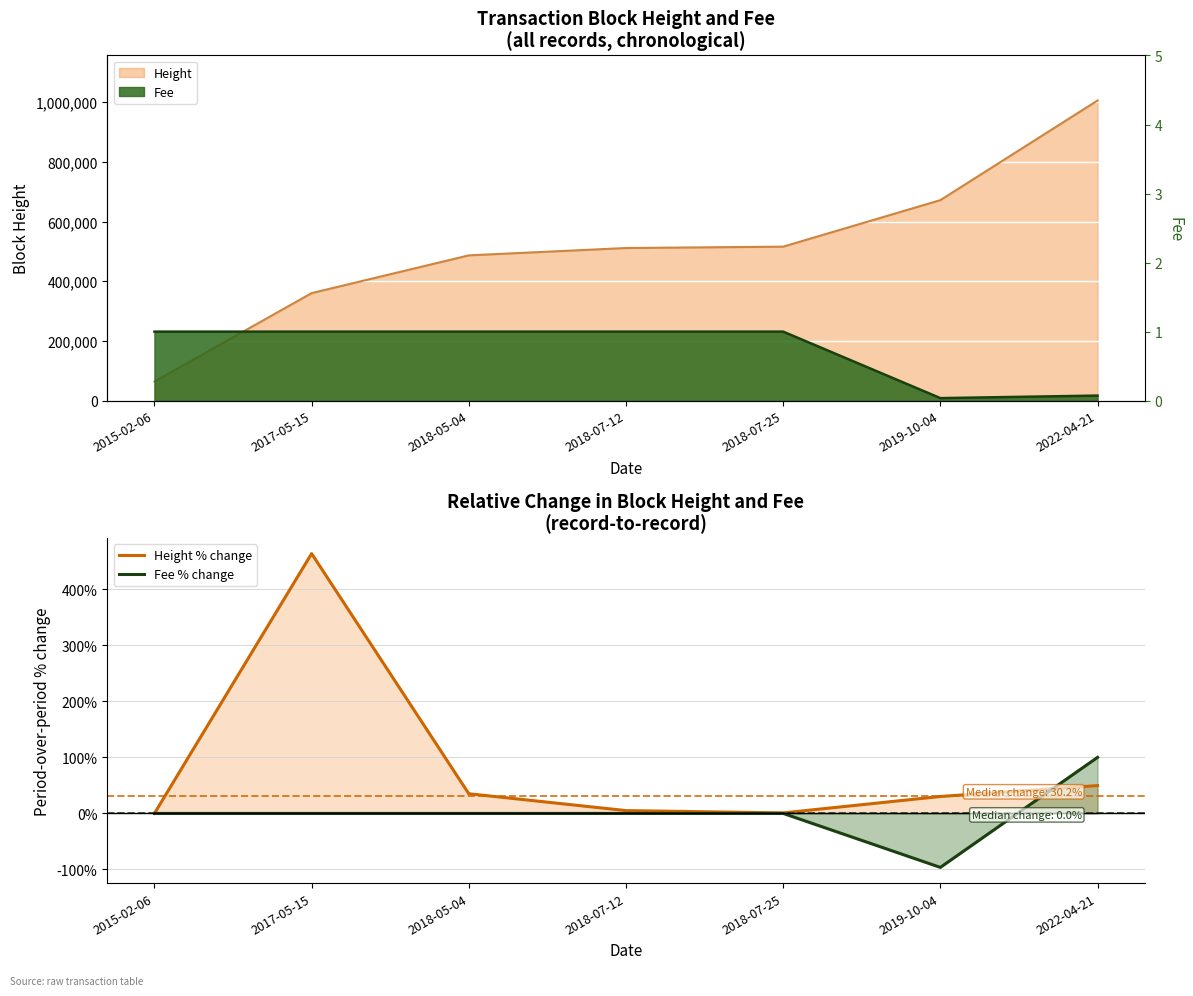

What position from the right is 2018-07-25?

3